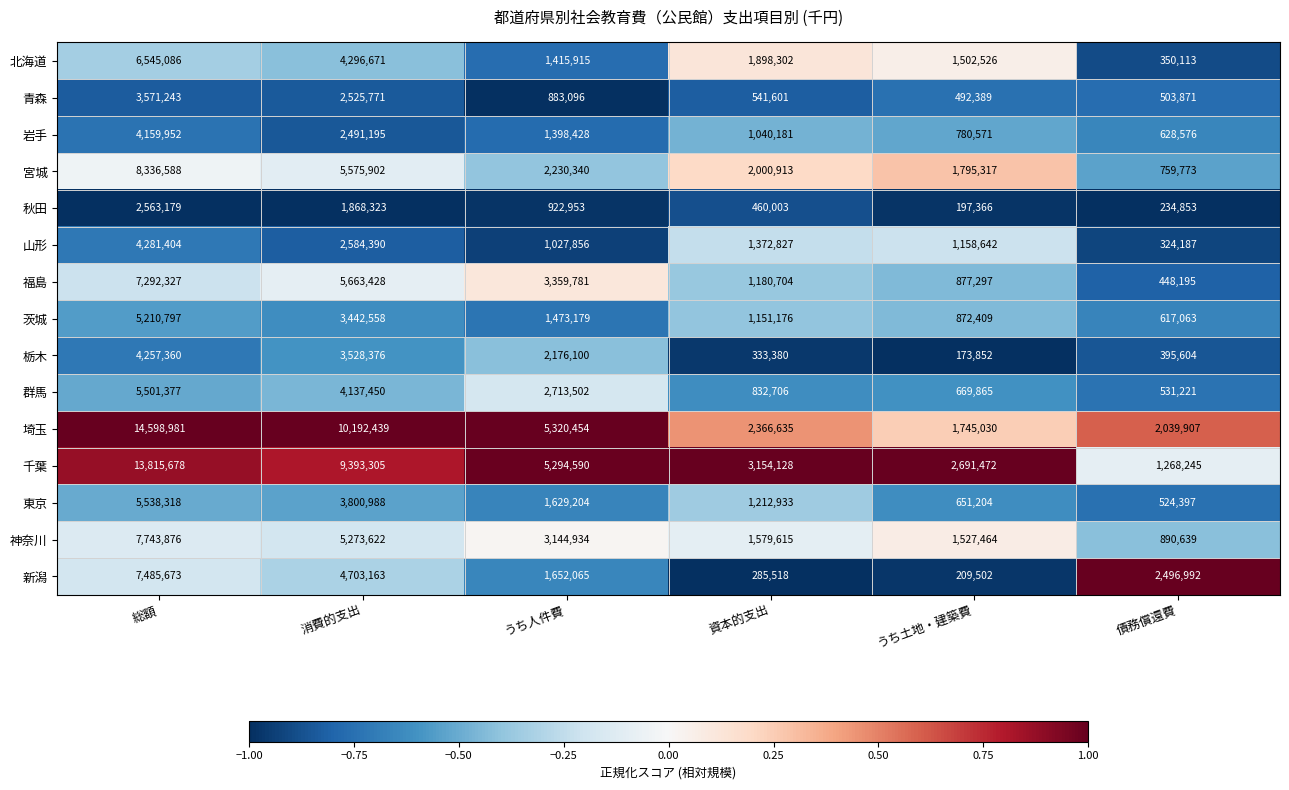

What is the smallest value displayed?

173852